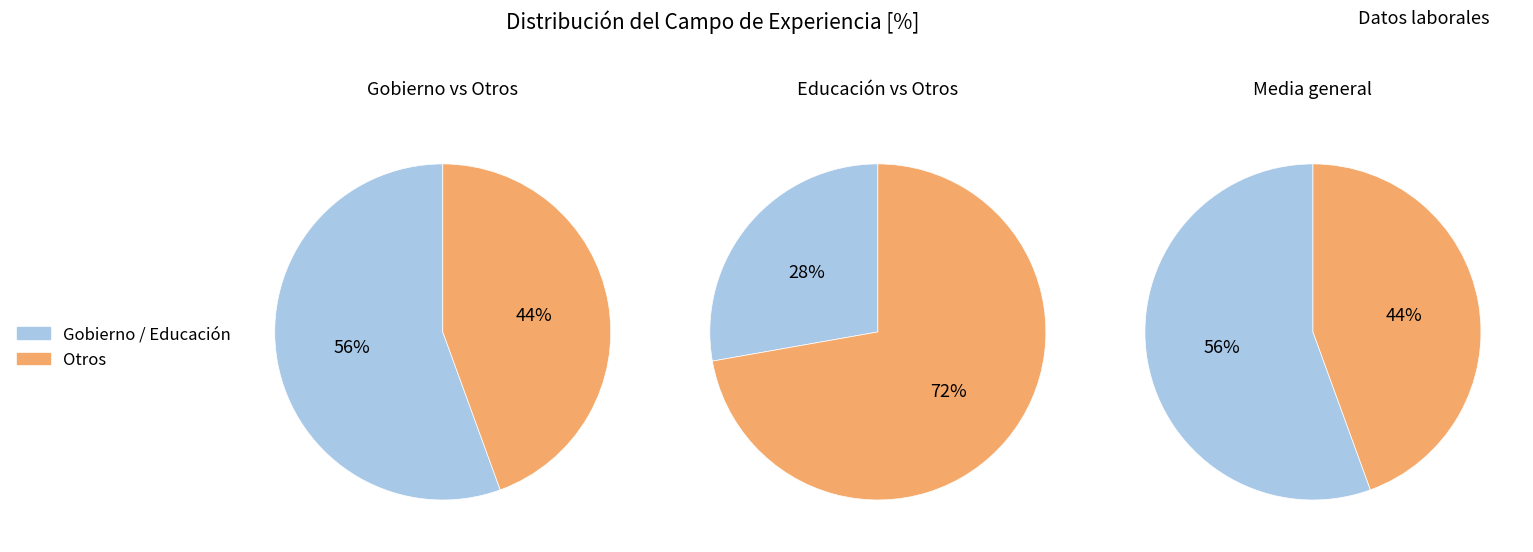

Which category accounts for the majority?

Gobierno